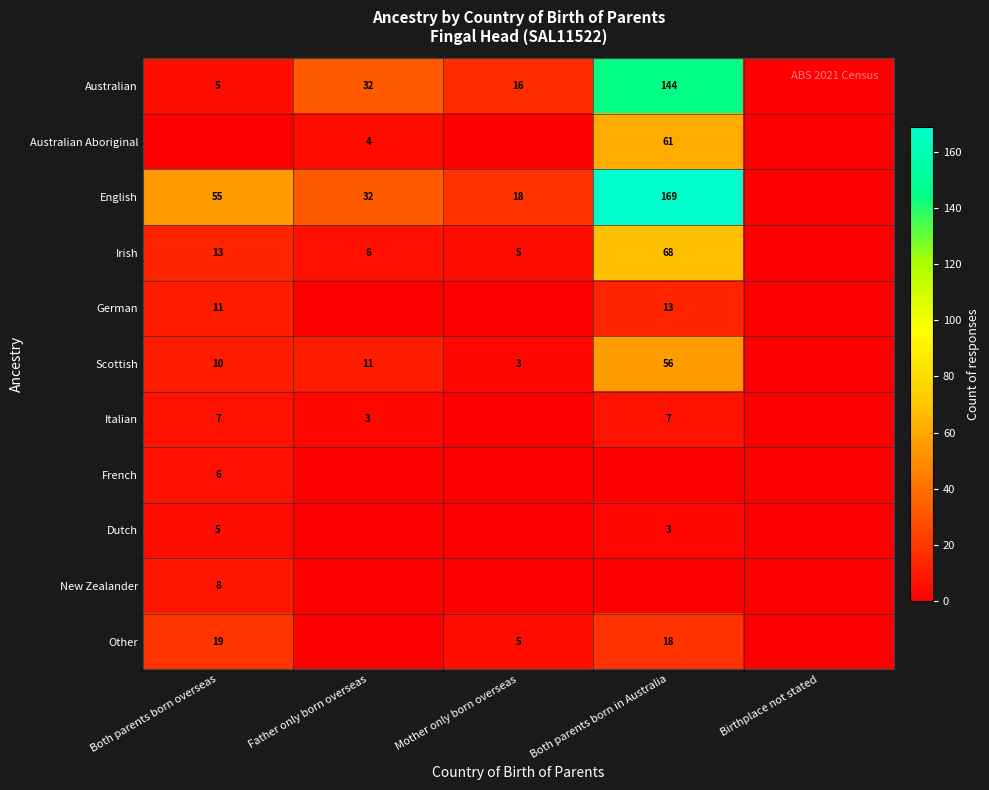

True or false: German has a value of 11 at Both parents born overseas.

True